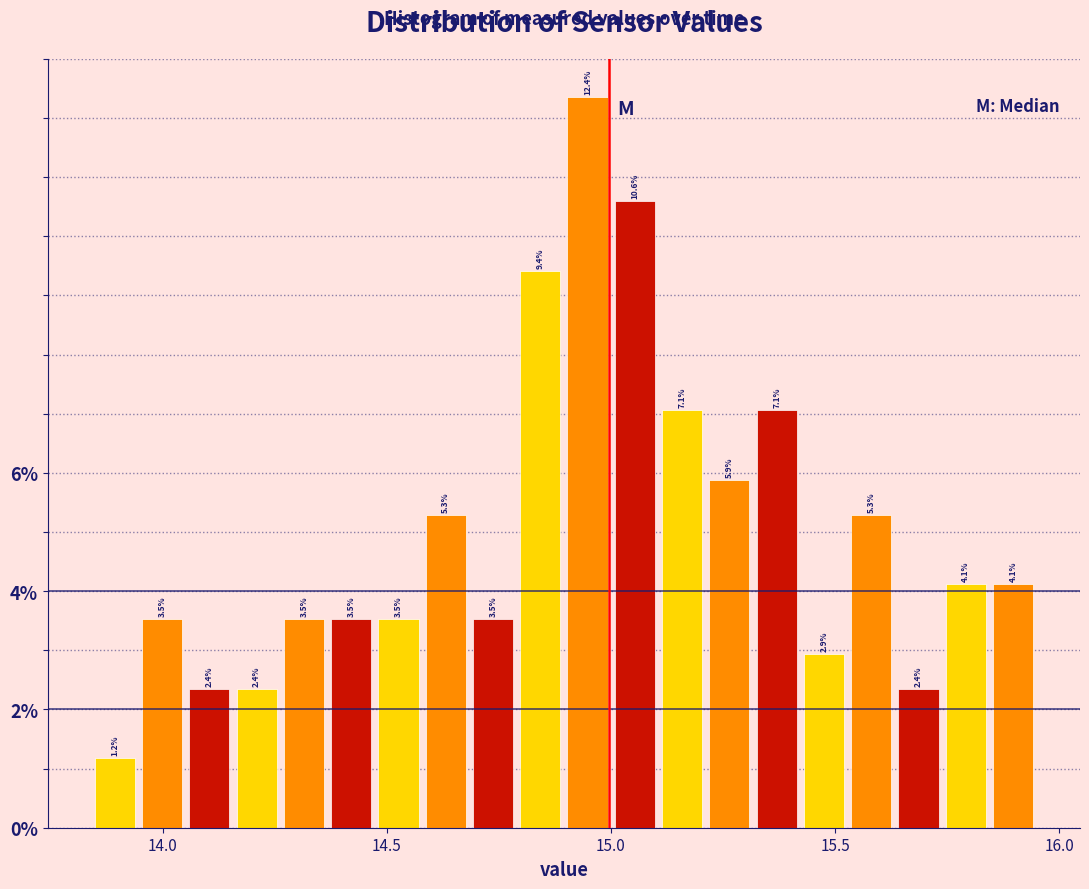

Around what value on the x-axis is the tallest bar? Give the approximate position of its centre, as read against the axis.

14.95